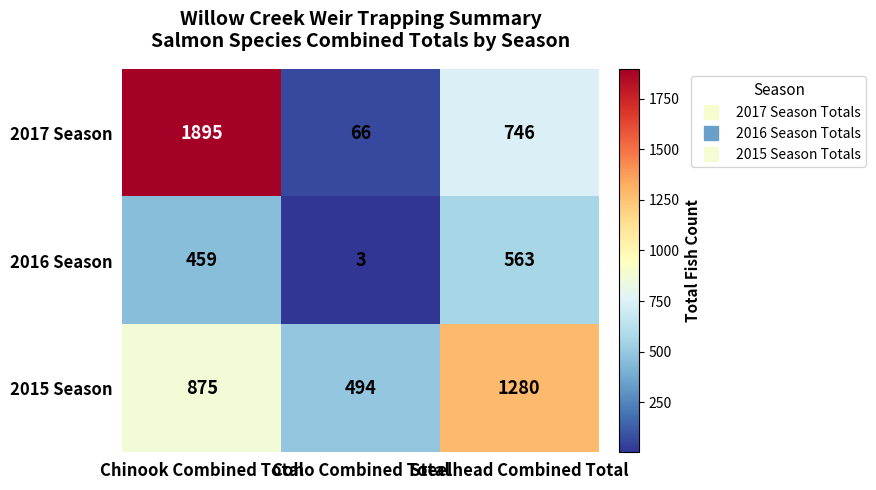

How many categories are shown in the chart?

3